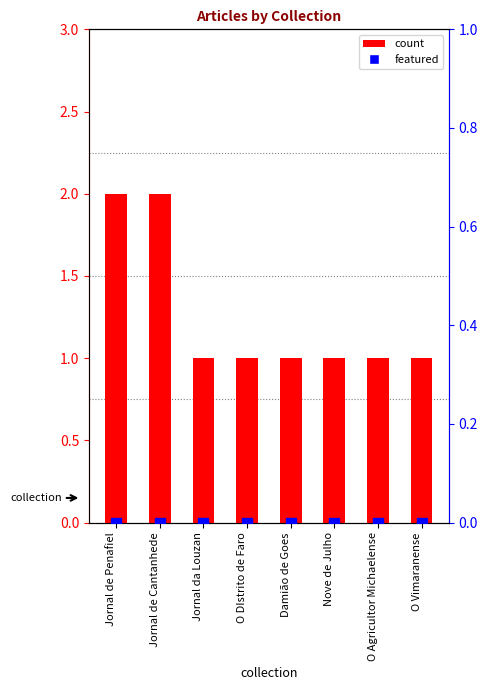

What is the sum of the count values at Jornal da Louzan and O Agricultor Michaelense?

2